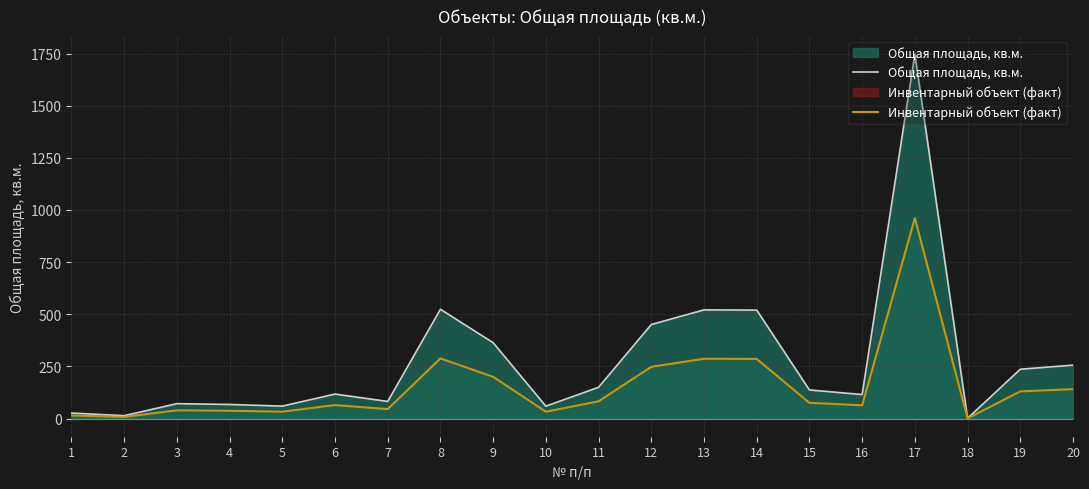

What is the value of the Общая площадь, кв.м. point at the 6th from the left?

117.1